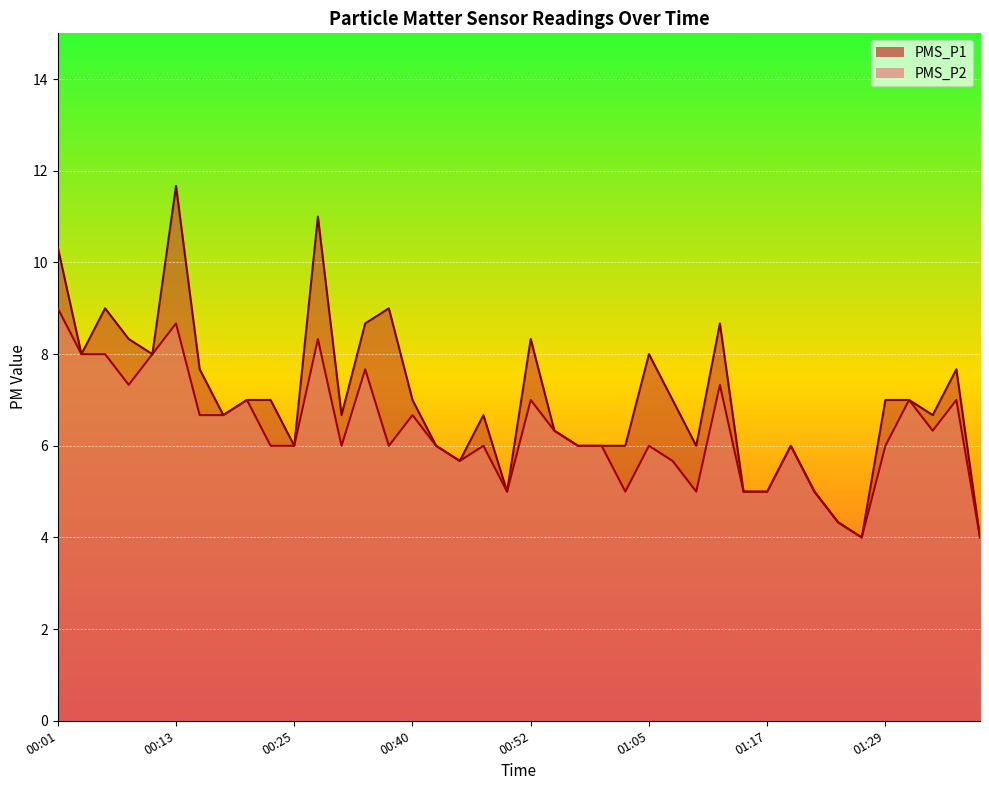

How many lines are shown in the chart?

2